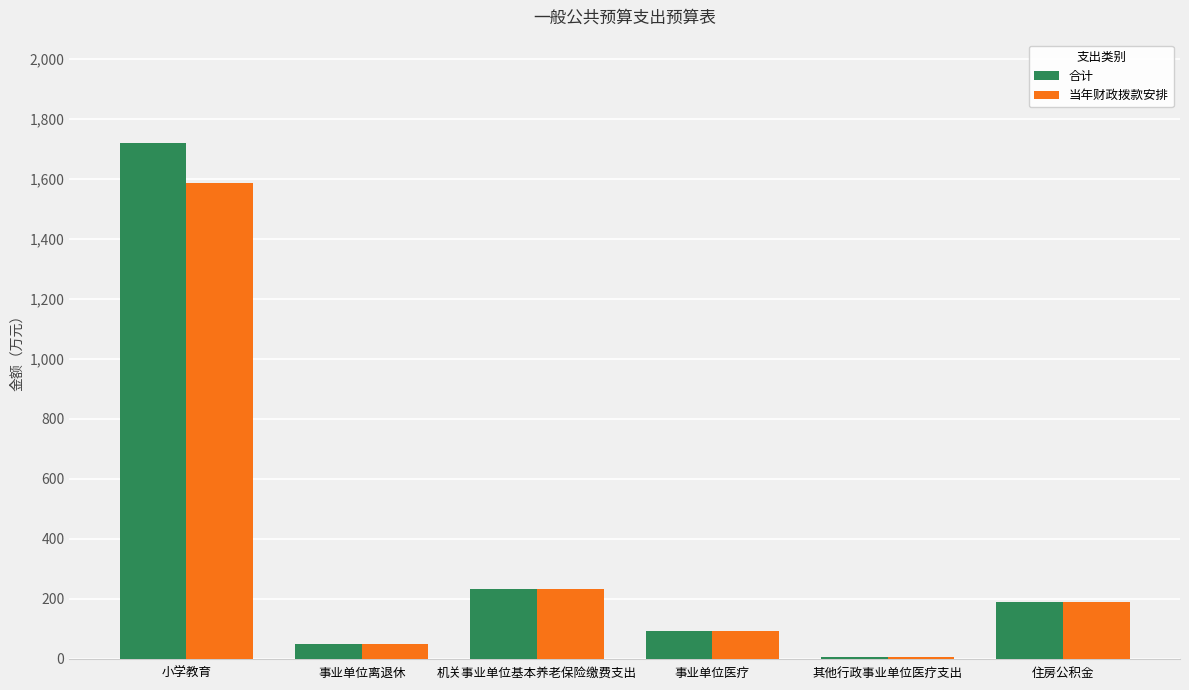

Which category has the highest value in the 合计 series?

小学教育